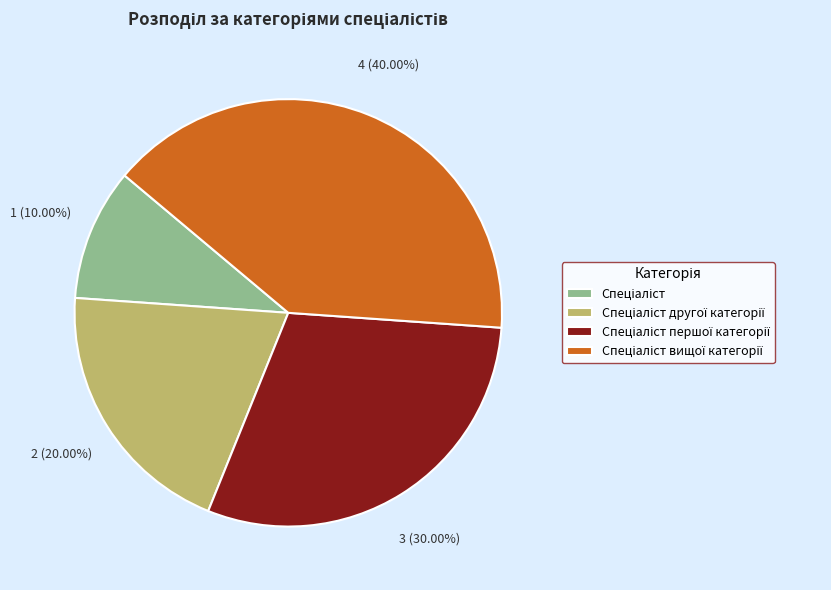

Is there any slice that represents more than half of the pie?

No